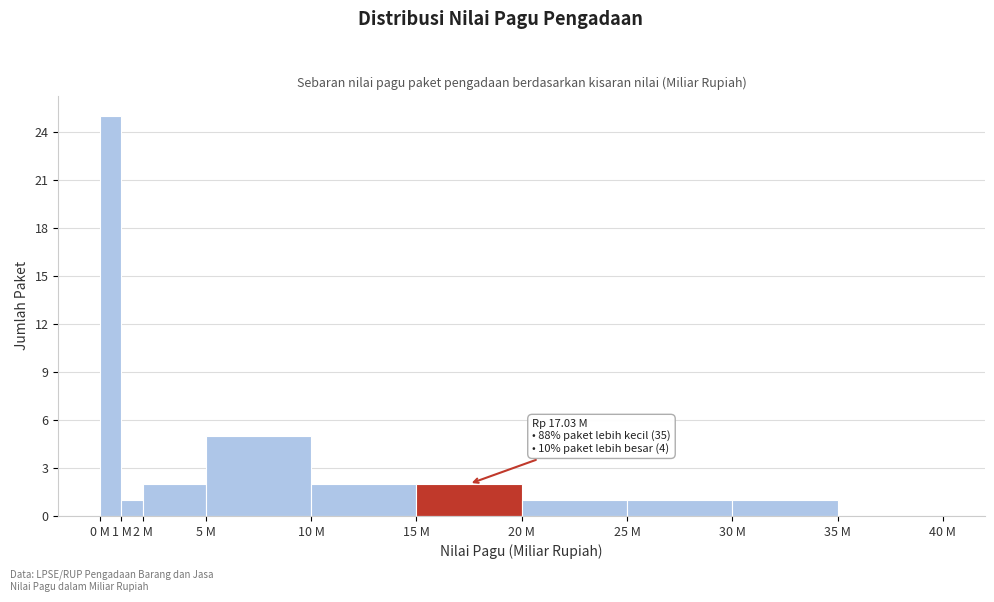

Reading right to left, list all the values displayed in this chart.

35 M=0	30 M=1	25 M=1	20 M=1	15 M=2	10 M=2	5 M=5	2 M=2	1 M=1	0 M=25